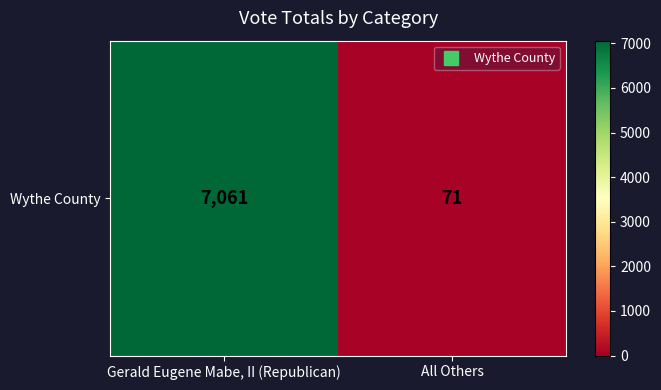

How many values are below 7061?

1